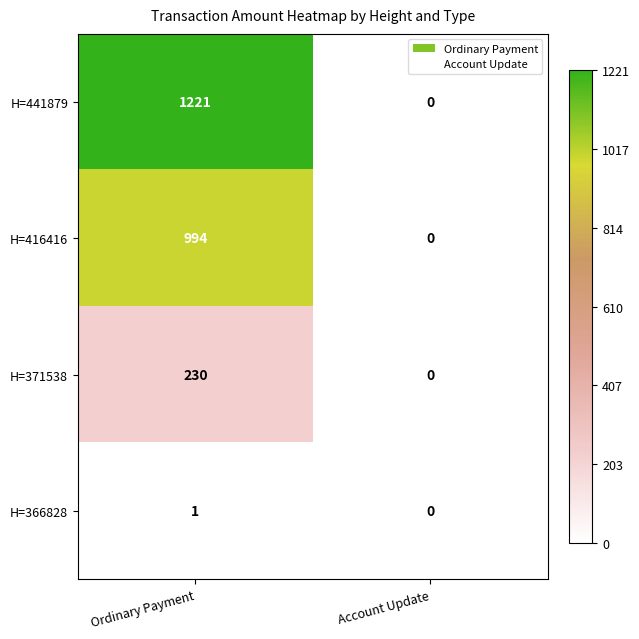

Which category has the lowest value across all series?

Account Update